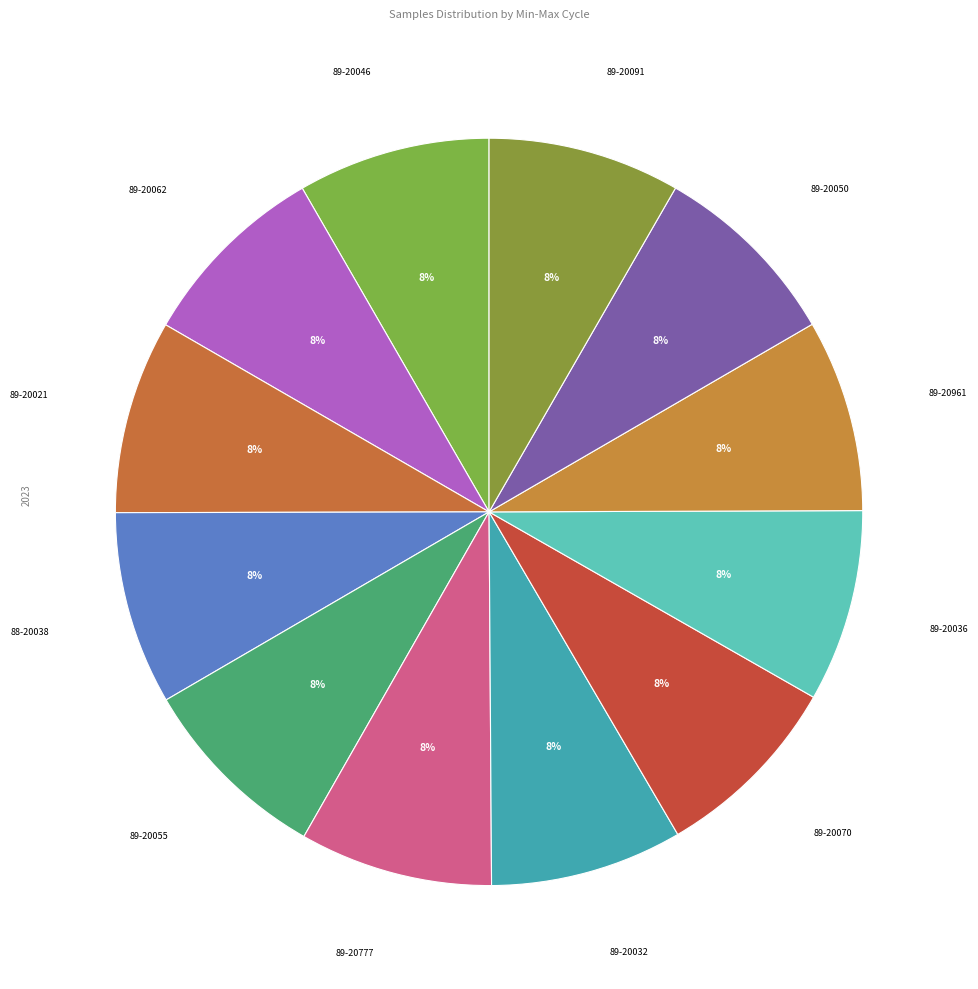

Count the number of slices in the pie.

12